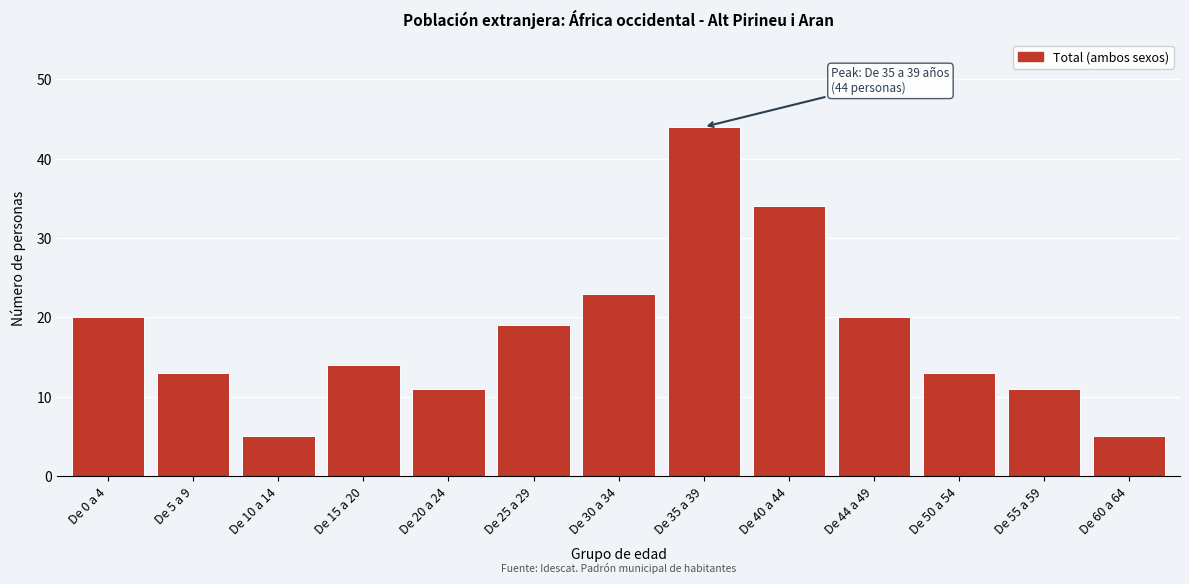

Reading right to left, extract all data points from this chart.

De 60 a 64=5	De 55 a 59=11	De 50 a 54=13	De 44 a 49=20	De 40 a 44=34	De 35 a 39=44	De 30 a 34=23	De 25 a 29=19	De 20 a 24=11	De 15 a 20=14	De 10 a 14=5	De 5 a 9=13	De 0 a 4=20